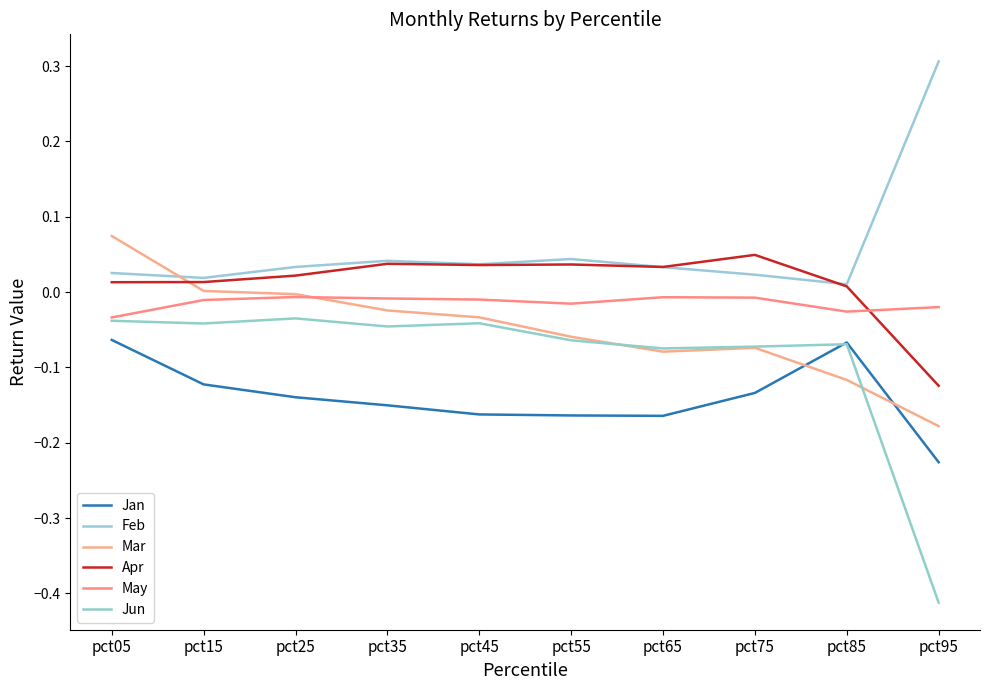

The value of Apr at pct45 is 0.0. True or false?

True